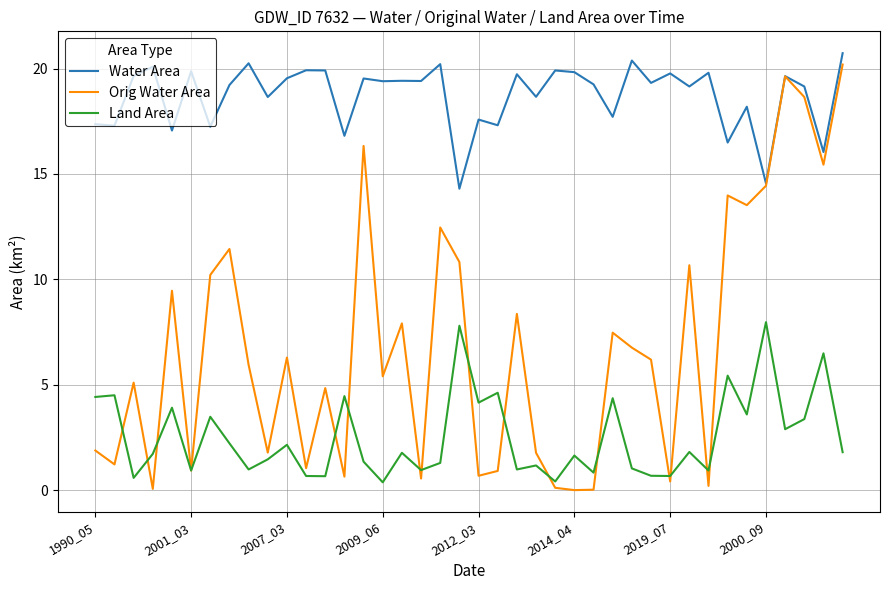

Does the chart have visible grid lines?

Yes